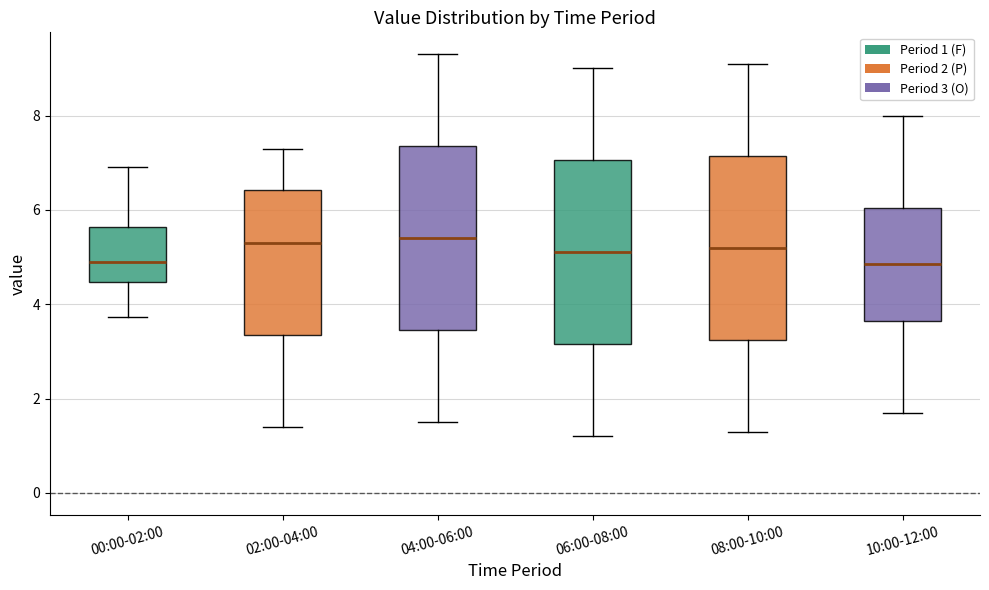

Where is the upper edge of the box for 00:00-02:00 on the y-axis? The values are not printed on the chart, so give them approximately, as read against the axis.

5.6